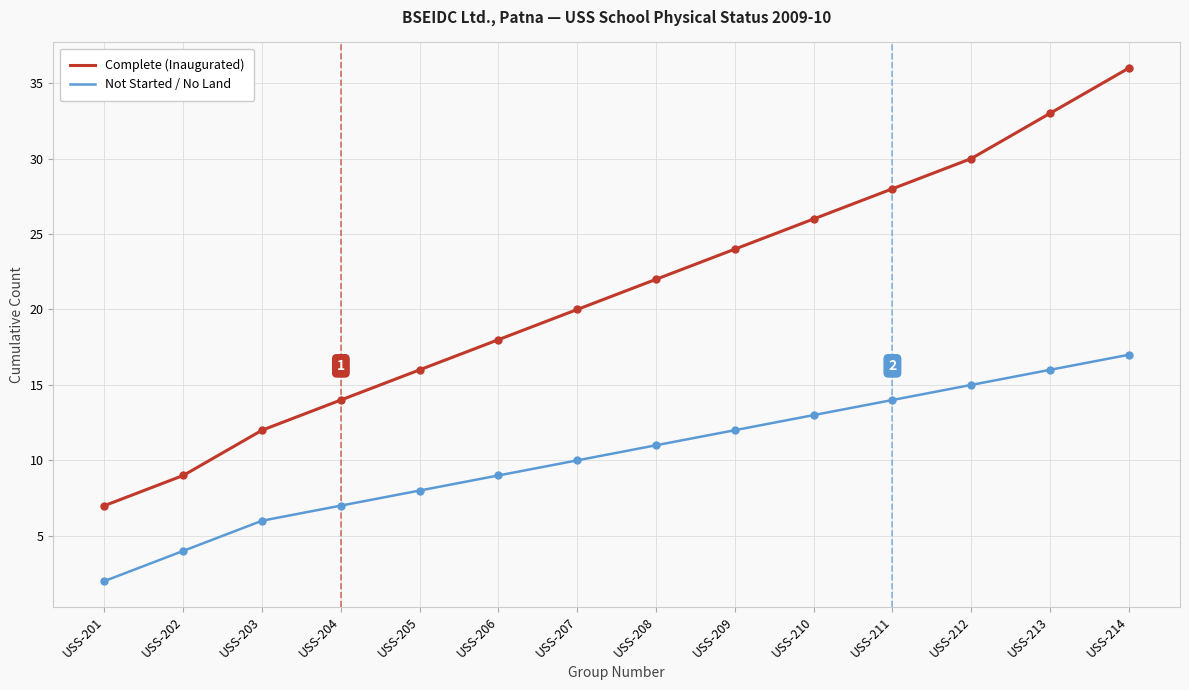

Which series has the widest spread of values?

Complete (Inaugurated)